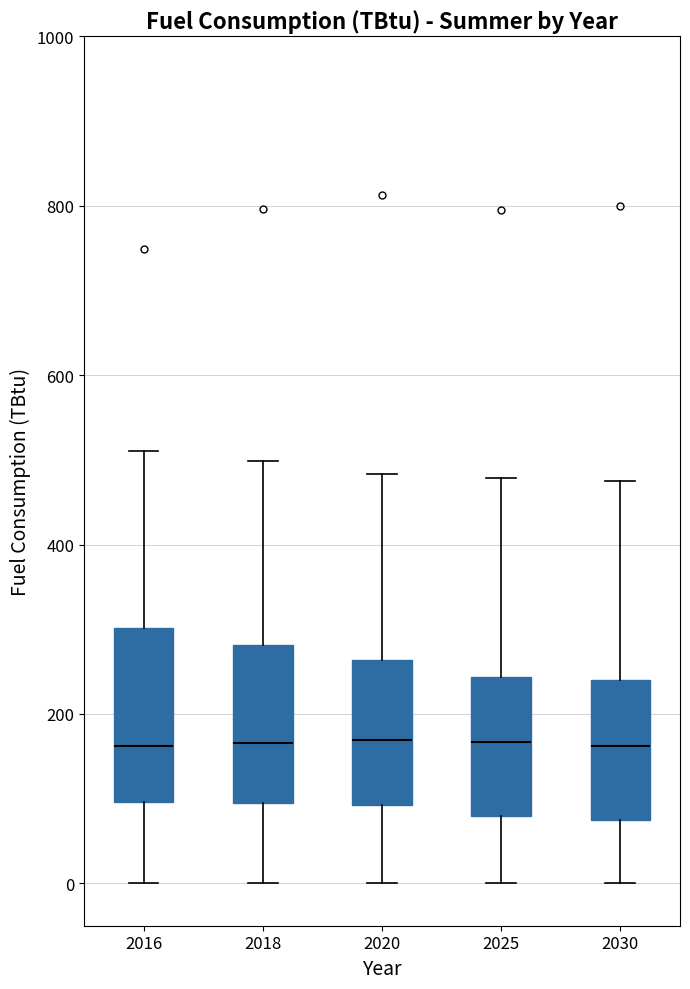

Reading left to right, read every box against the y-axis: the position of its median line, the range the box covers, and the ends of its whiskers. The values are not printed on the chart, so give them approximately, as read against the axis.

2016: median 160, box 100 to 300, whiskers 0 to 520
2018: median 160, box 100 to 280, whiskers 0 to 500
2020: median 160, box 100 to 260, whiskers 0 to 480
2025: median 160, box 80 to 240, whiskers 0 to 480
2030: median 160, box 80 to 240, whiskers 0 to 480